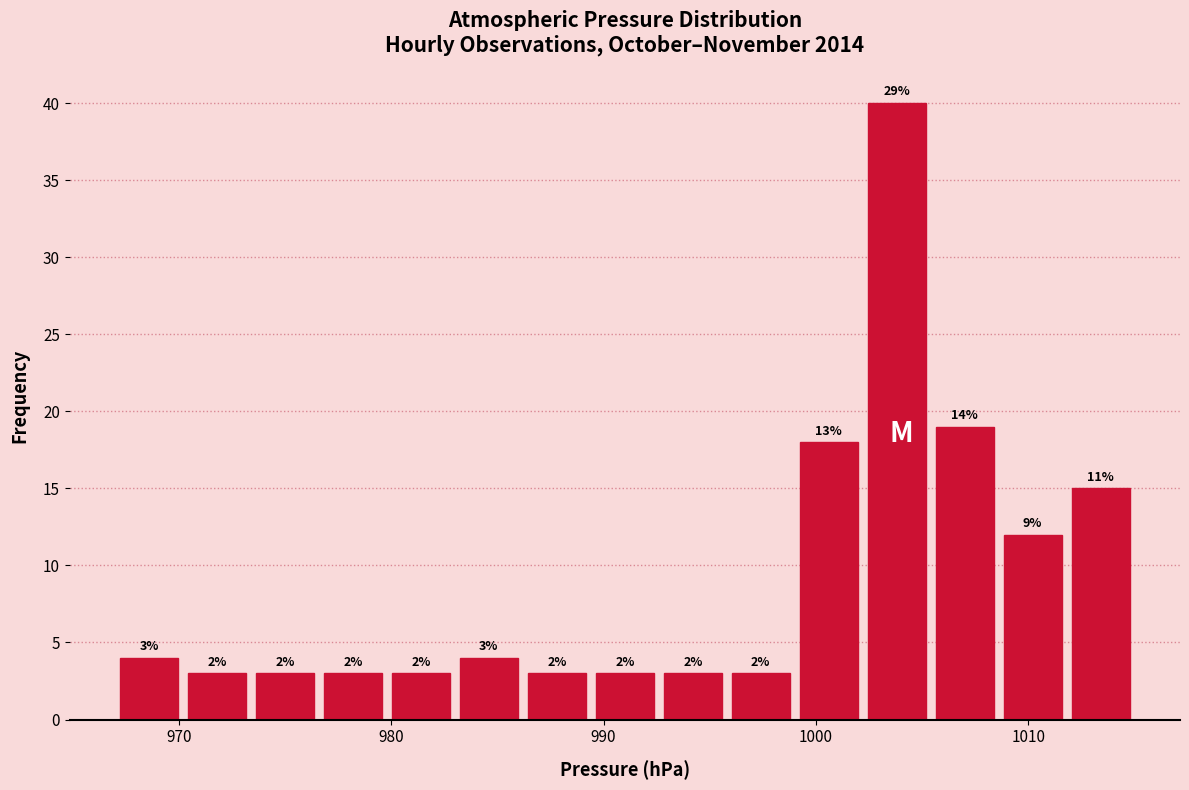

Read against the x-axis, roughly where is the centre of the tallest bar?

1004